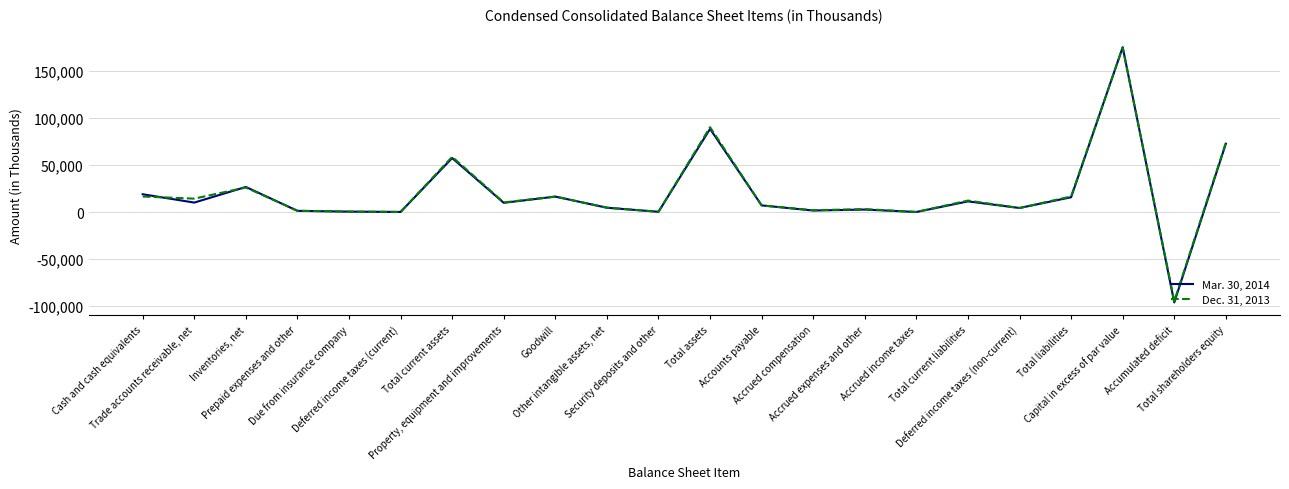

Rank the categories by Mar. 30, 2014 value from lowest to highest.

Accumulated deficit, Accrued income taxes, Deferred income taxes (current), Security deposits and other, Due from insurance company, Prepaid expenses and other, Accrued compensation, Accrued expenses and other, Deferred income taxes (non-current), Other intangible assets, net, Accounts payable, Property, equipment and improvements, Trade accounts receivable, net, Total current liabilities, Total liabilities, Goodwill, Cash and cash equivalents, Inventories, net, Total current assets, Total shareholders equity, Total assets, Capital in excess of par value